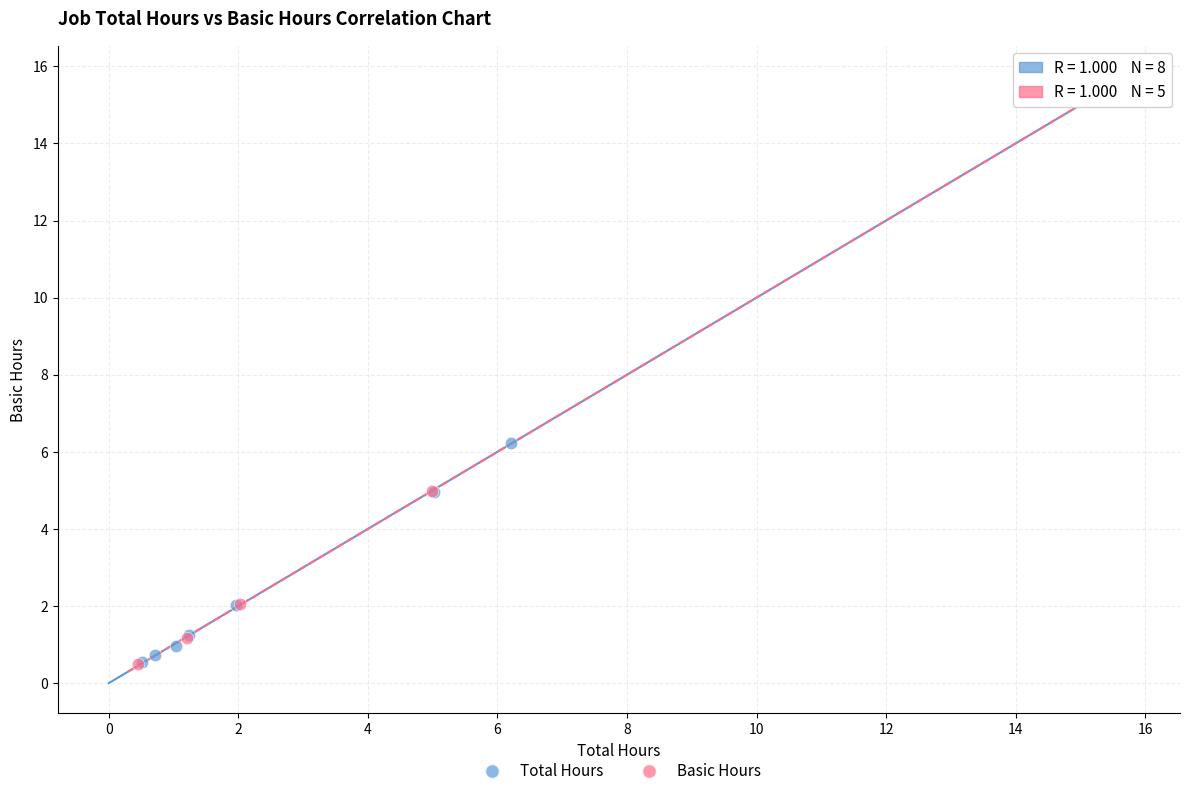

Which series has the largest Y range (max minus min)?

Total Hours